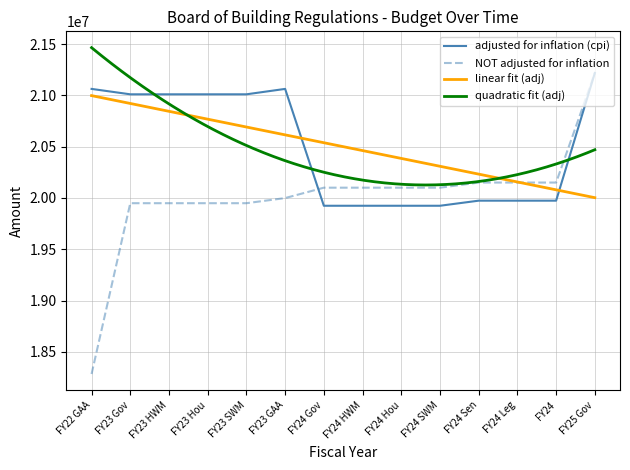

The adjusted for inflation (cpi) series shows 27137386 at FY24 Leg. True or false?

False